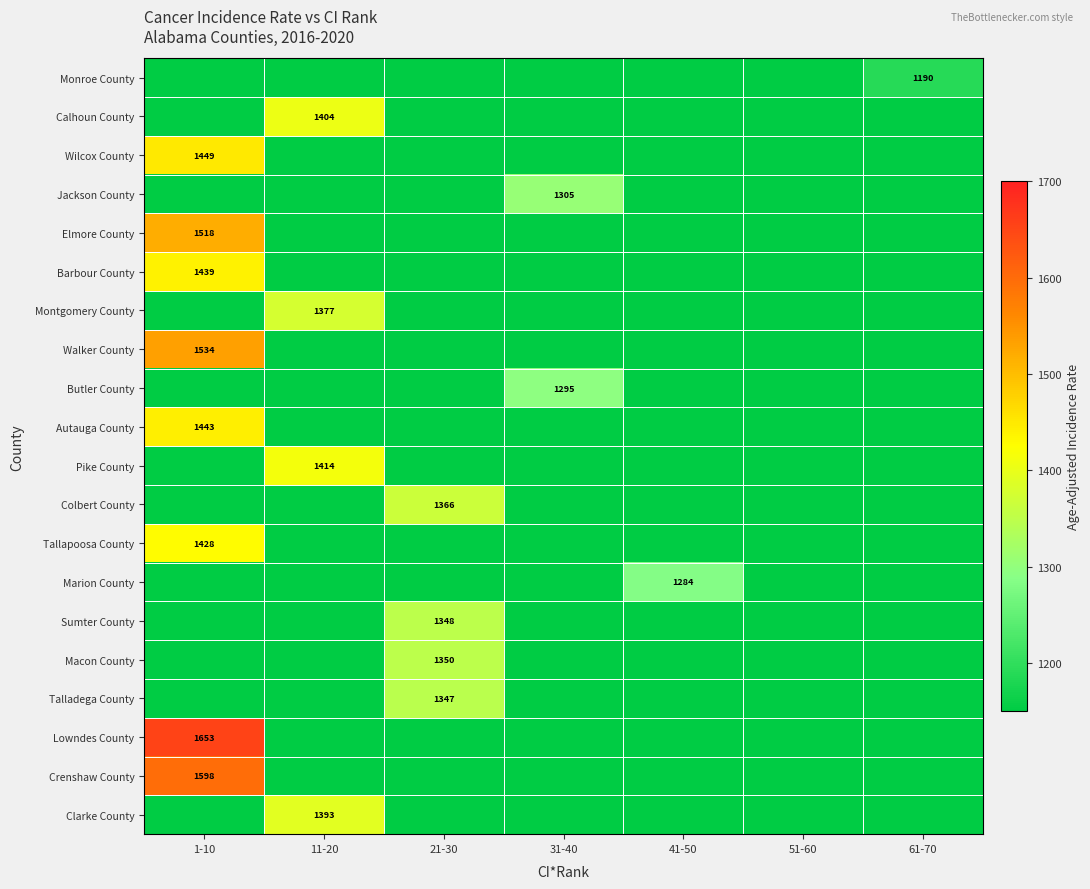

The Elmore County series shows 1518 at 1-10. True or false?

True